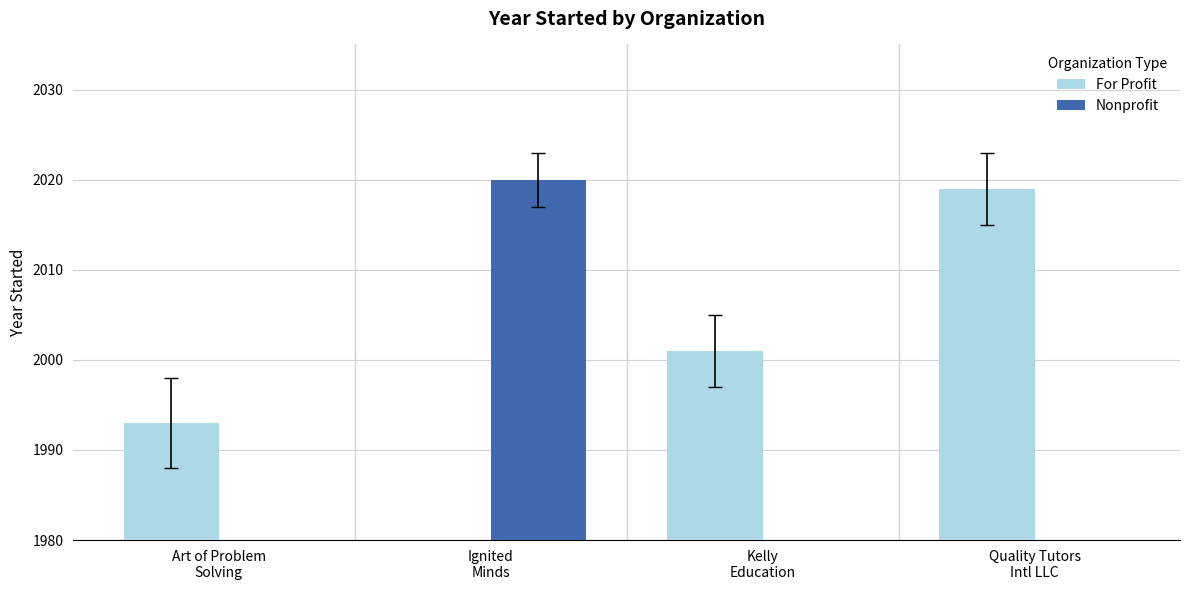

Count the number of categories in the chart.

4